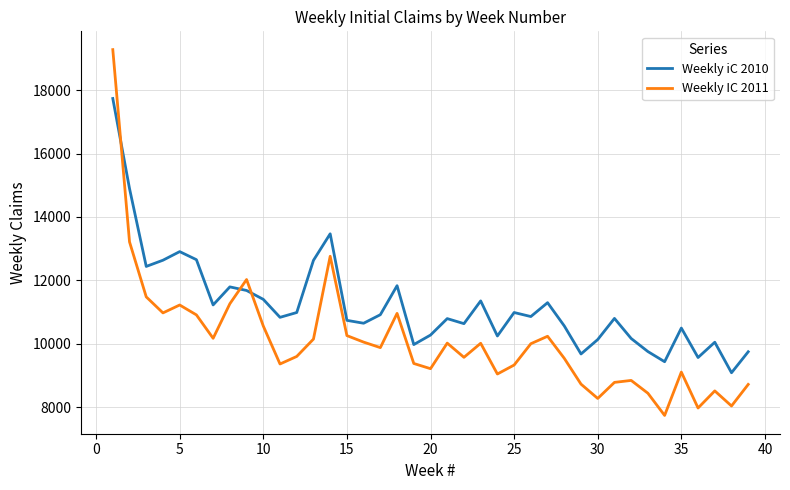

What are all the series names shown in the legend?

Weekly iC 2010, Weekly IC 2011